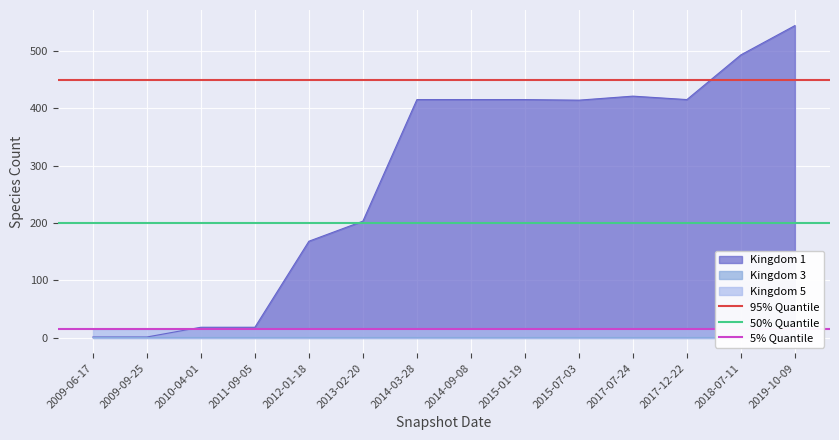

At which label does 50% Quantile reach its peak?

2009-06-17